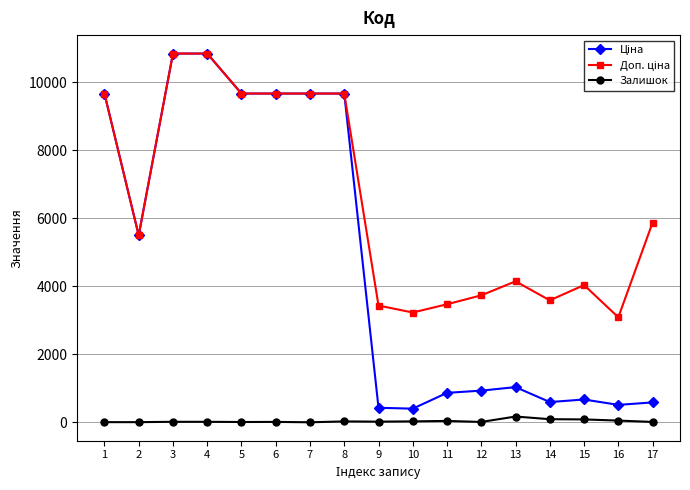

What is the maximum value shown in the chart?

10840.1